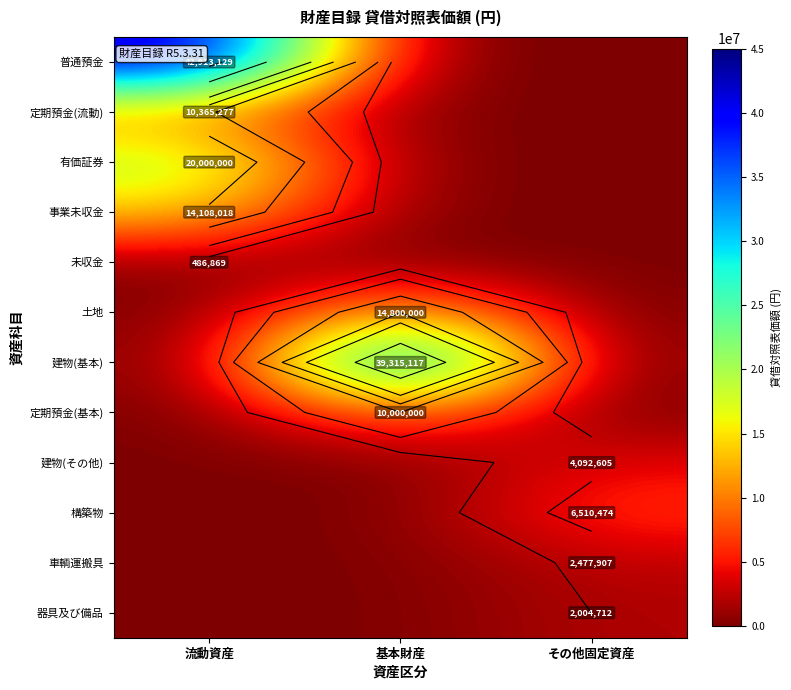

The 事業未収金 series shows -6038774 at その他固定資産. True or false?

False